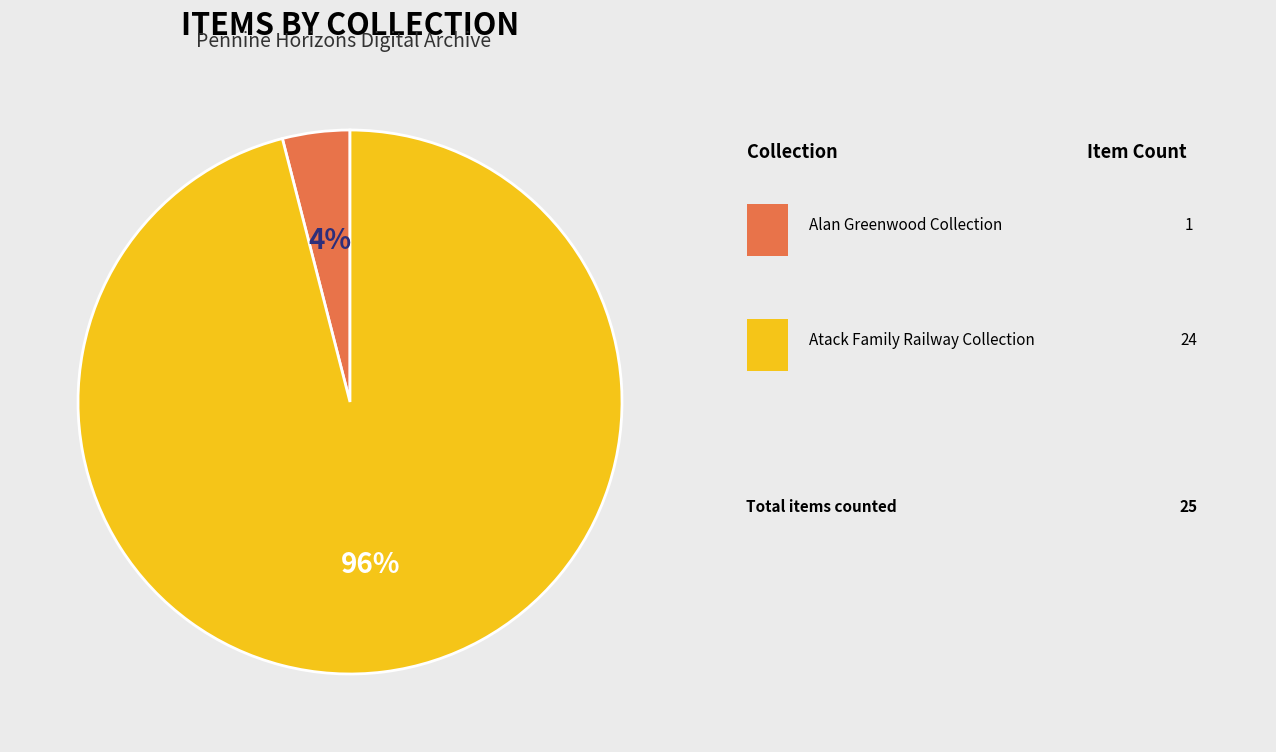

To the nearest percent, what is the average slice percentage?

50%